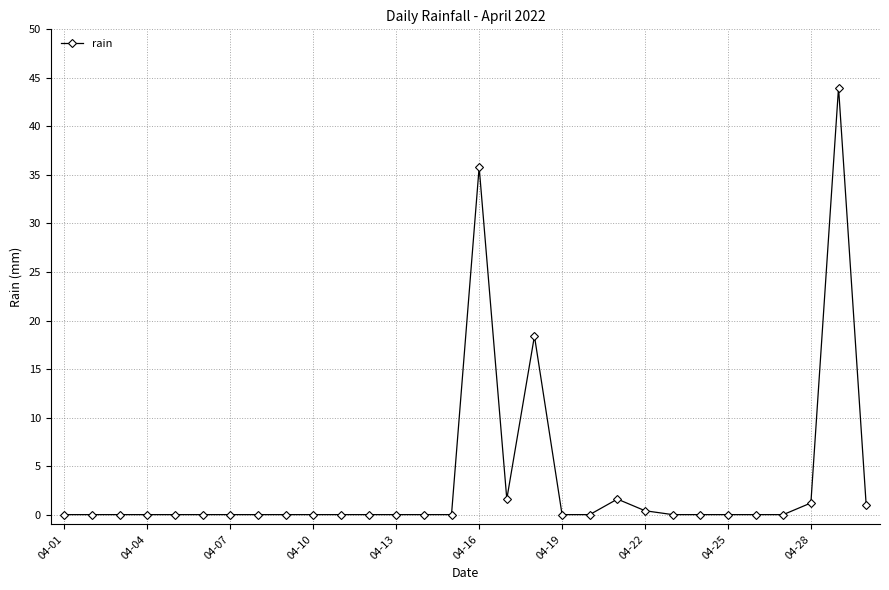

What is the value of the 18th point from the left?

18.4